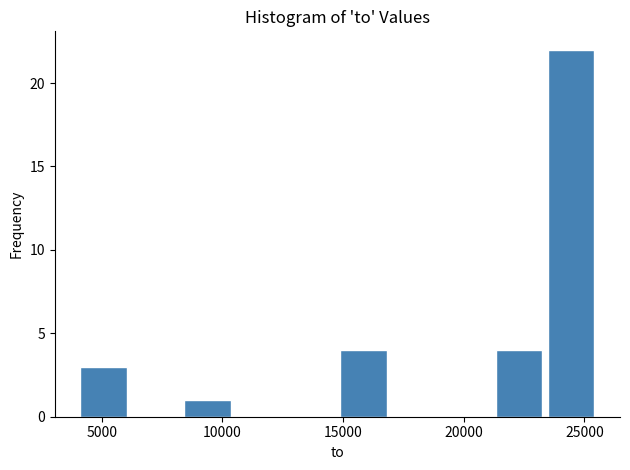

How tall is the bar that spans 8500 to 10500 on the x-axis? Neither the bar edges nor the heights are printed on the chart, so give them approximately, as read against the axes.

1